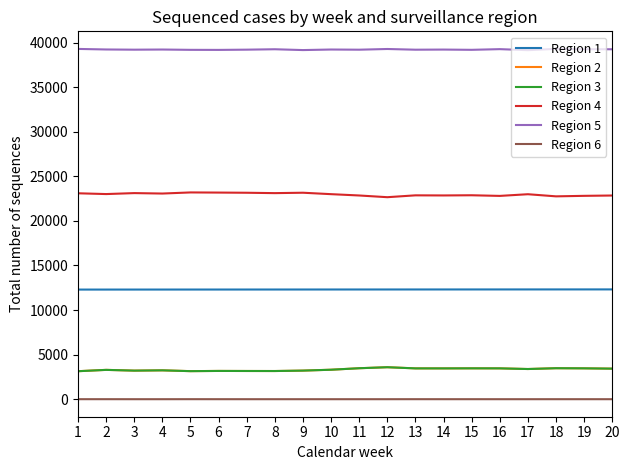

Which series has the largest total across all categories?

Region 5